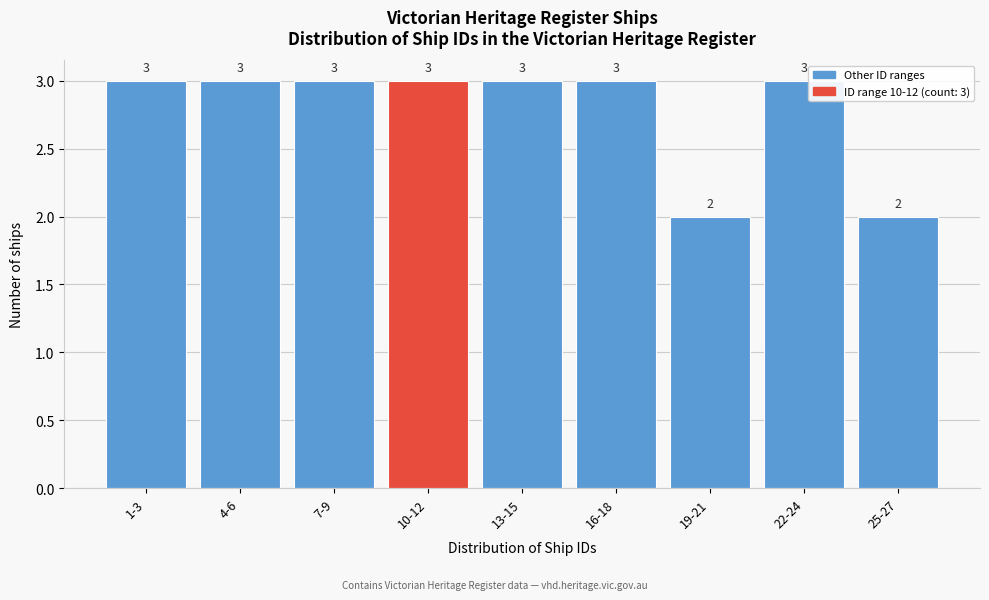

Reading left to right, extract all data points from this chart.

3	3	3	3	3	3	2	3	2